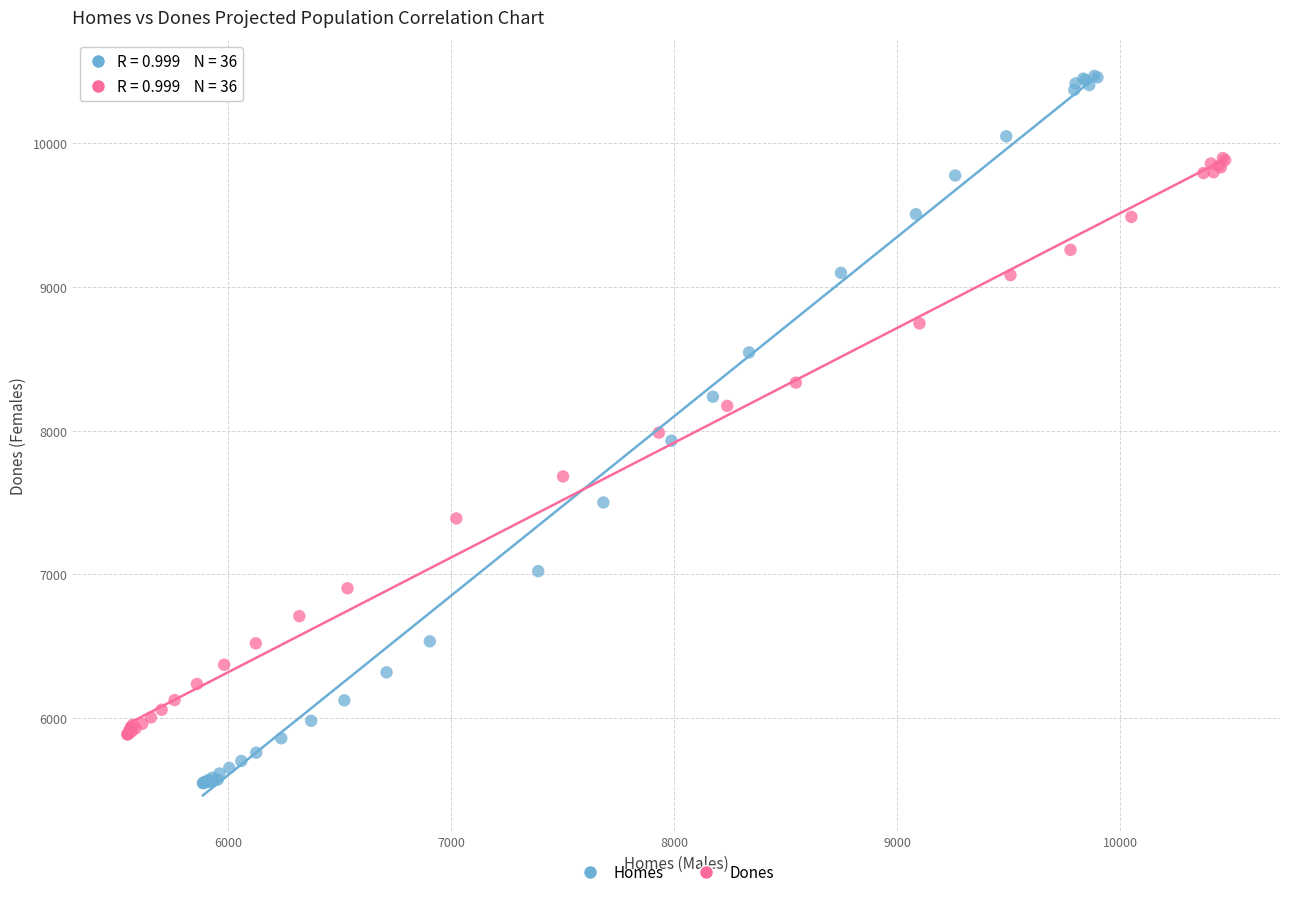

Which series contains the lowest Y value?

Homes